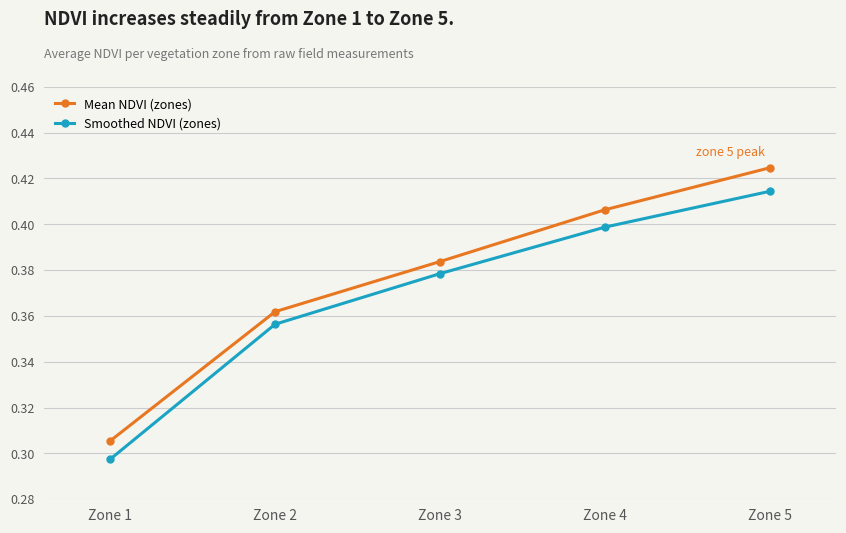

Which category has the highest value in the Smoothed NDVI (zones) series?

Zone 5